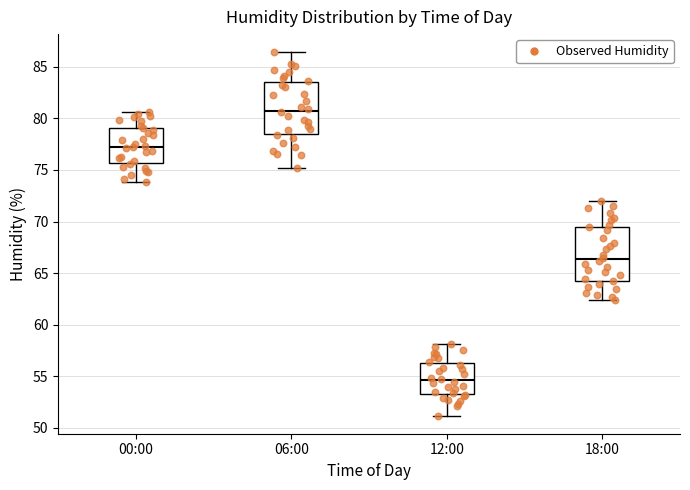

Where is the lower edge of the box for 00:00 on the y-axis? The values are not printed on the chart, so give them approximately, as read against the axis.

75.5